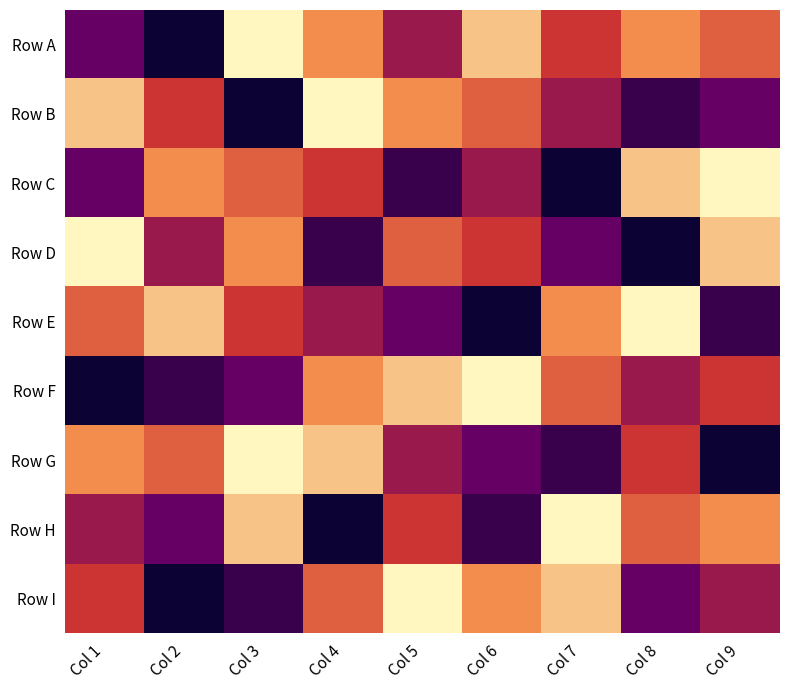

Which series has the largest total across all categories?

Row A